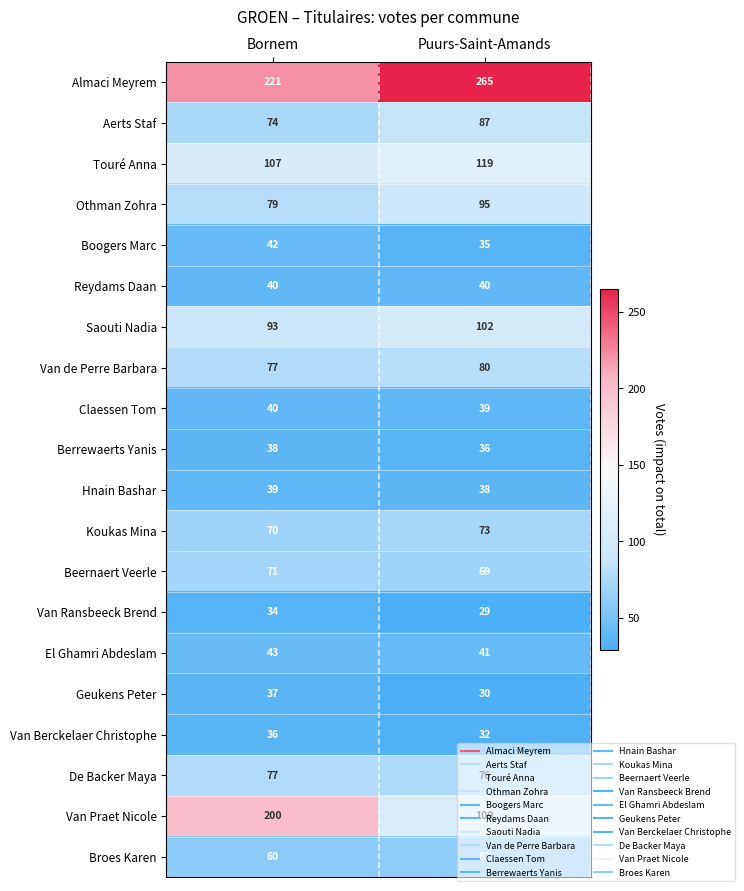

What is the difference between the maximum and minimum values in the Van Praet Nicole series?

91